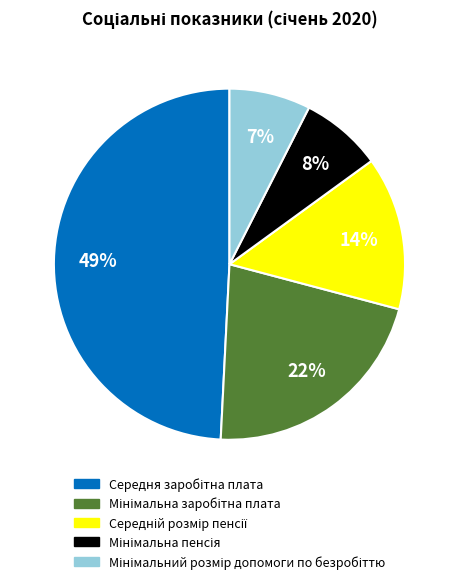

Does any single category account for the majority?

No